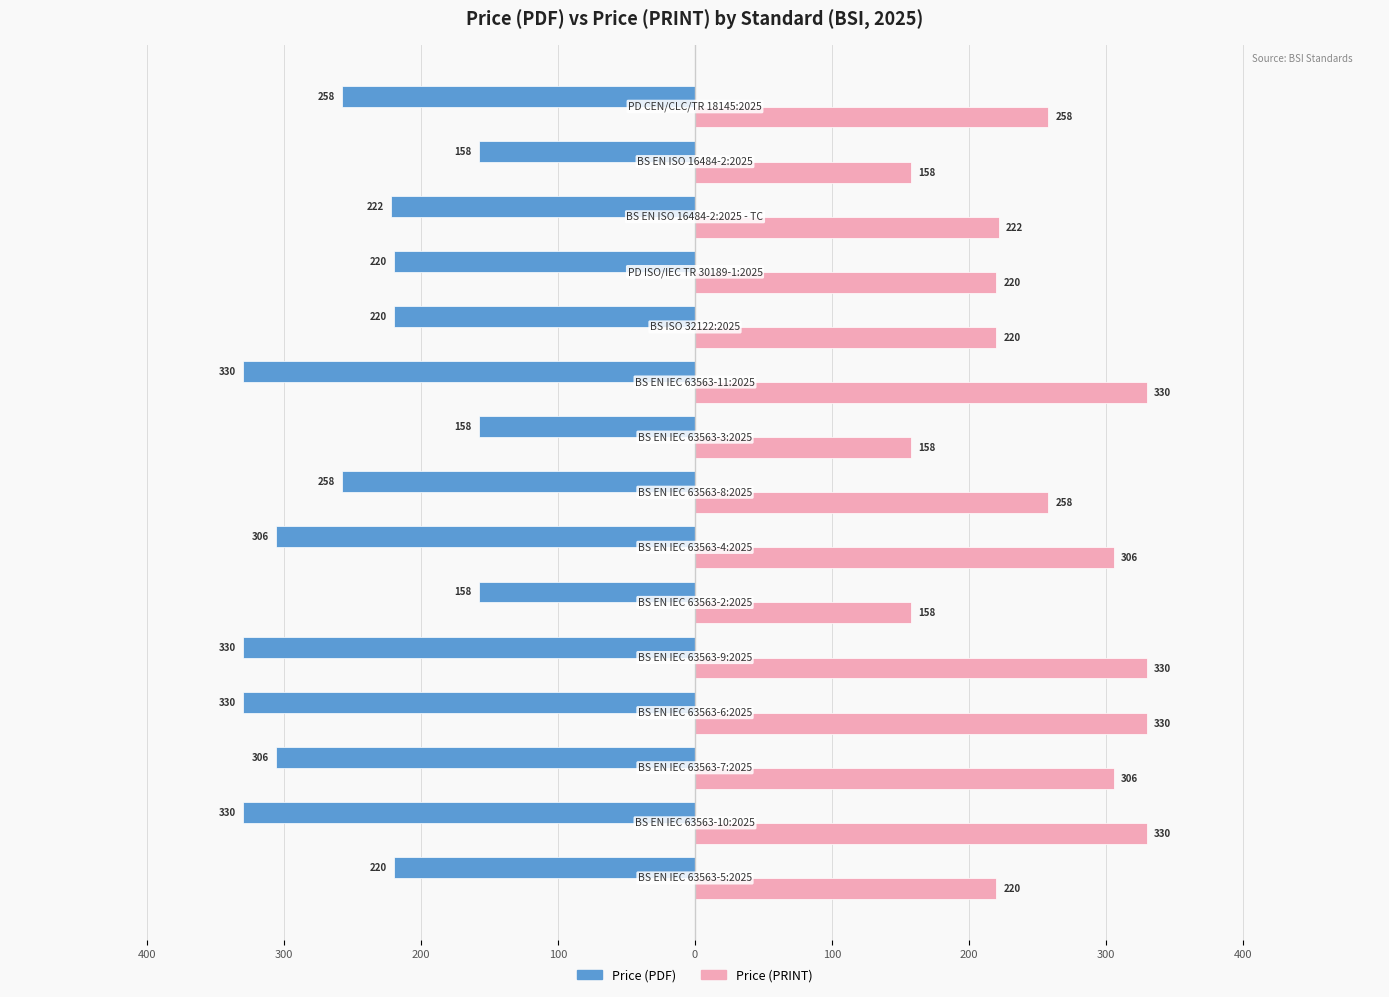

What are all the series names shown in the legend?

Price (PDF), Price (PRINT)